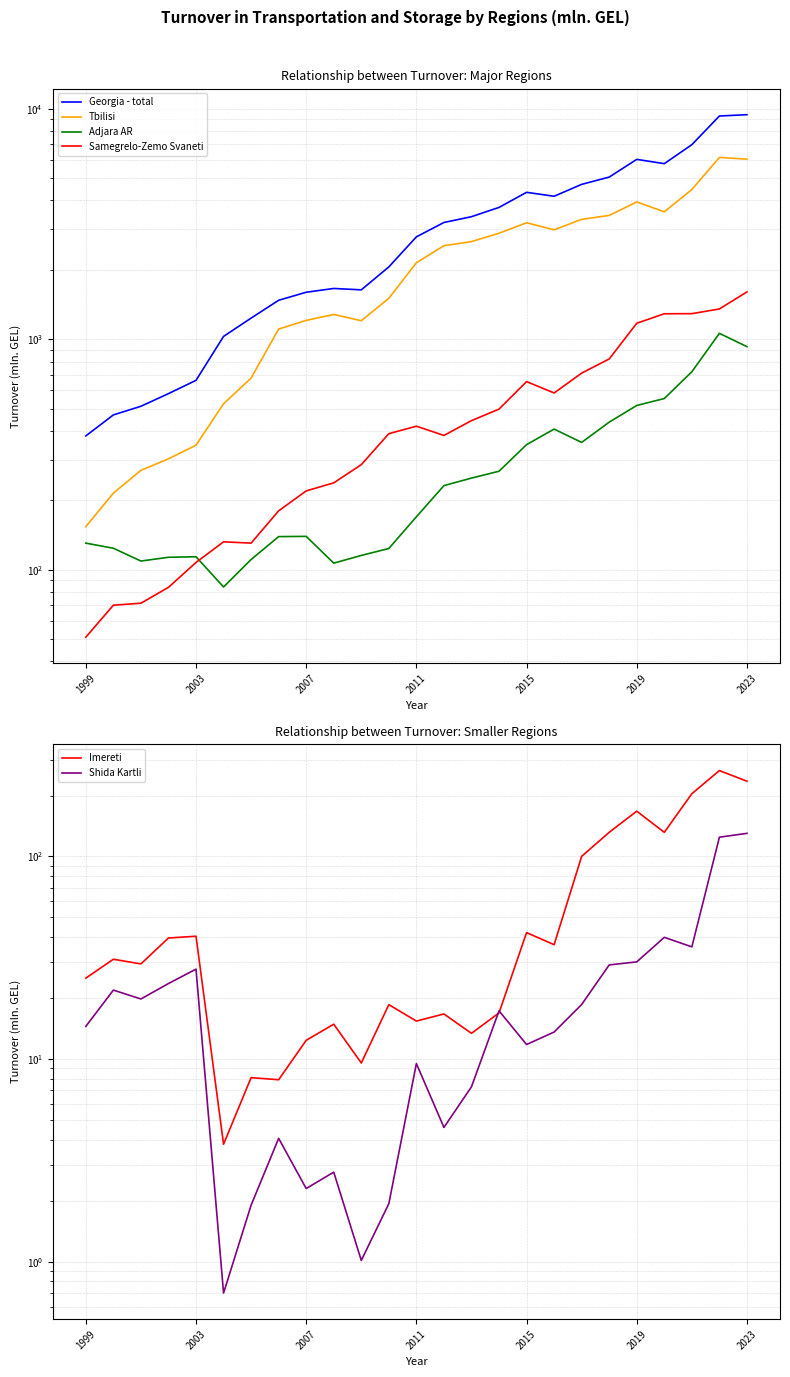

What position from the left is 21?

22